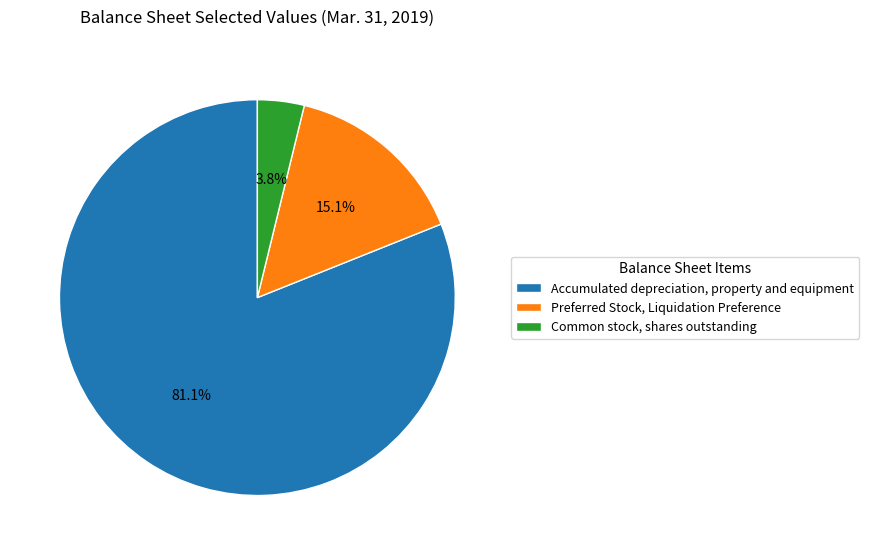

Between Preferred Stock, Liquidation Preference and Accumulated depreciation, property and equipment, which is larger?

Accumulated depreciation, property and equipment